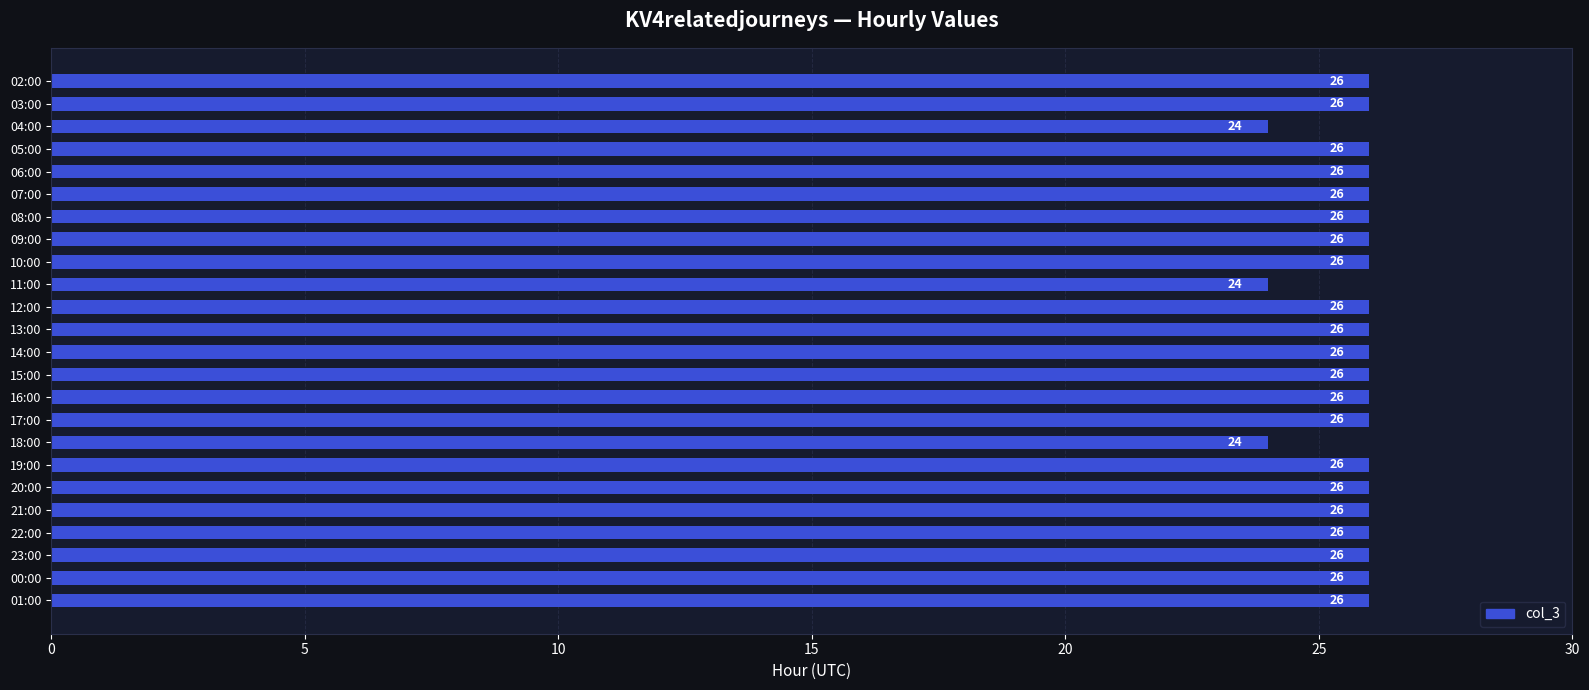

The chart shows a value of 24 at 11:00. True or false?

True